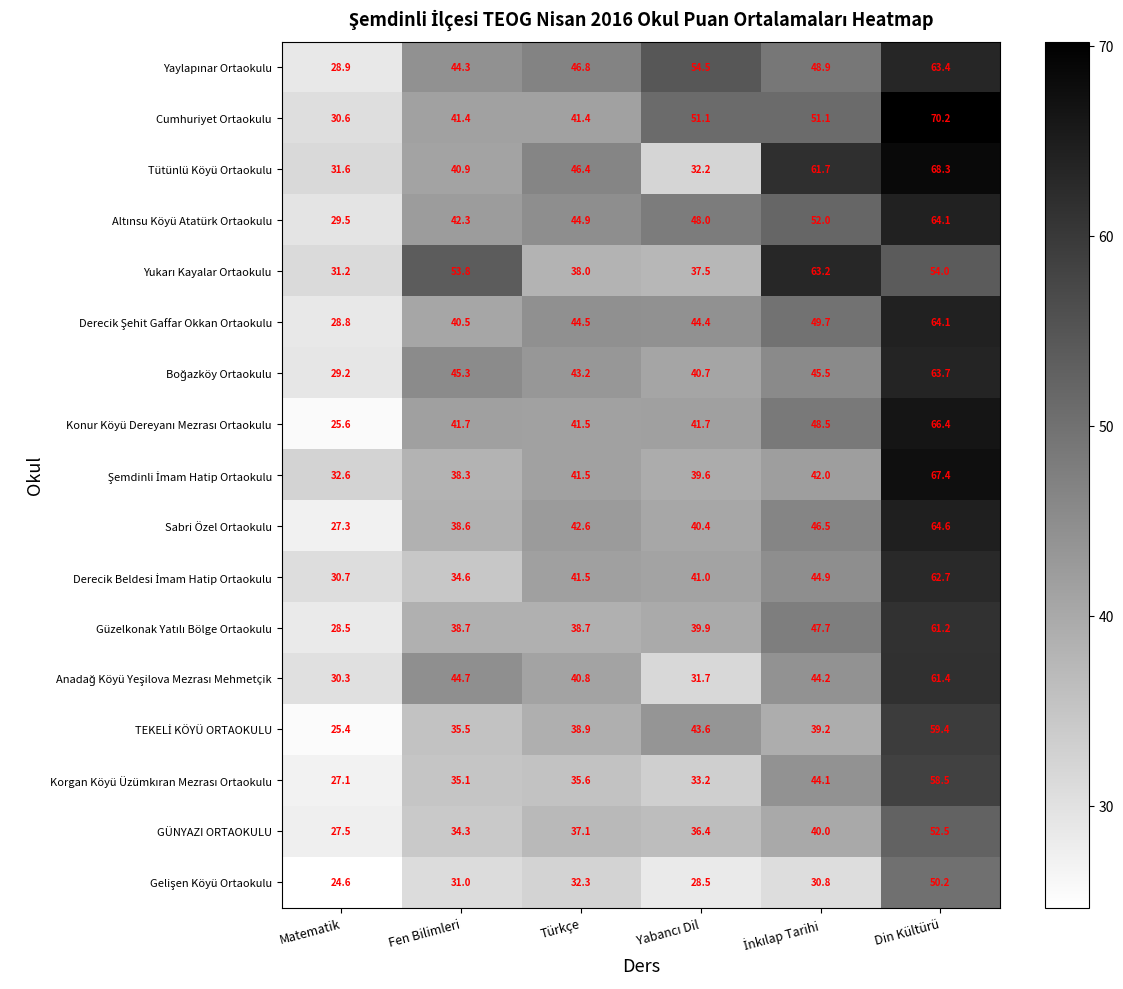

Which label corresponds to the largest value in the chart?

Din Kültürü